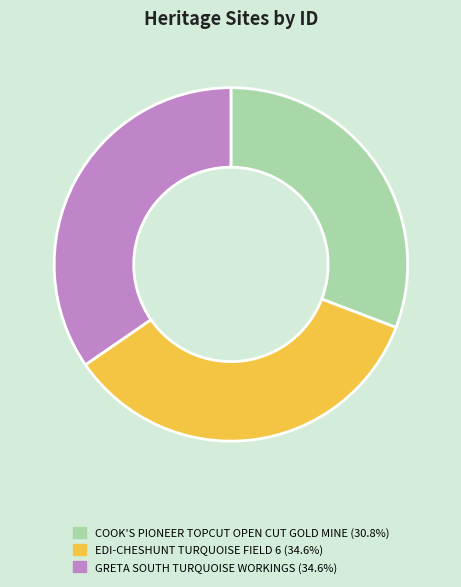

Does any single category account for the majority?

No